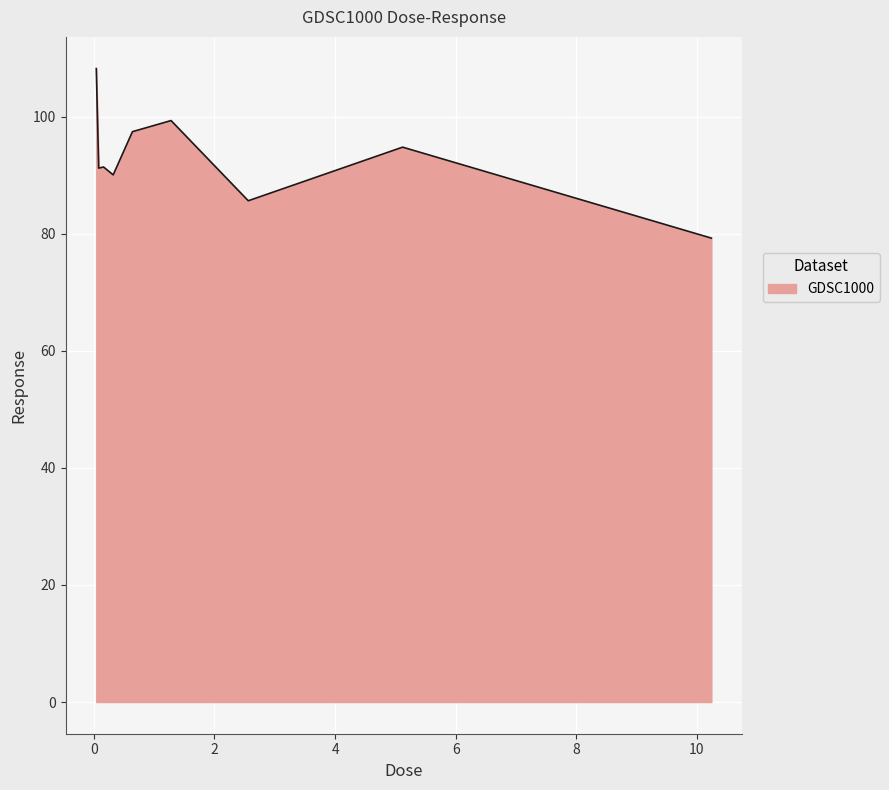

What is the minimum value shown in the chart?

79.3